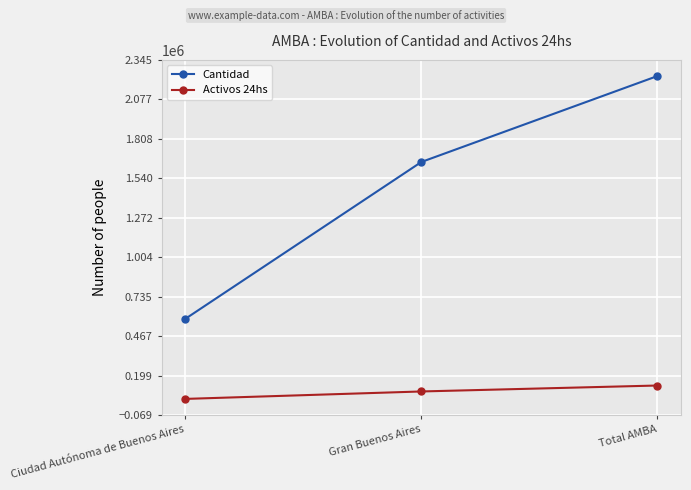

What are all the series names shown in the legend?

Cantidad, Activos 24hs